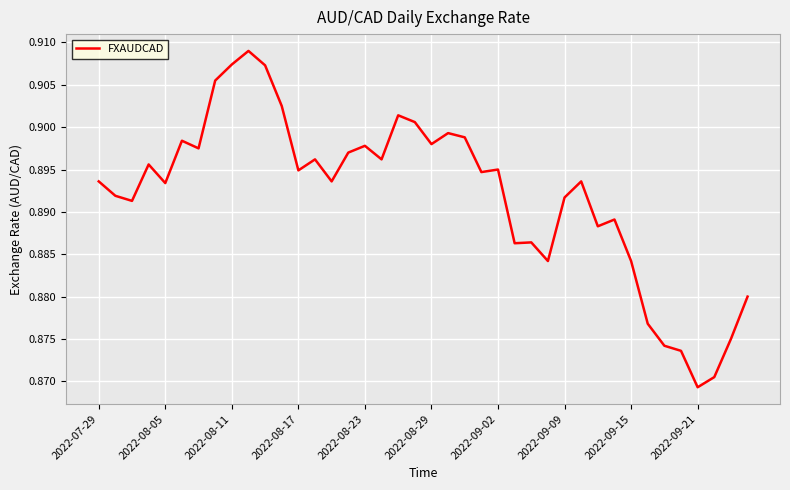

What is the average value?

0.9